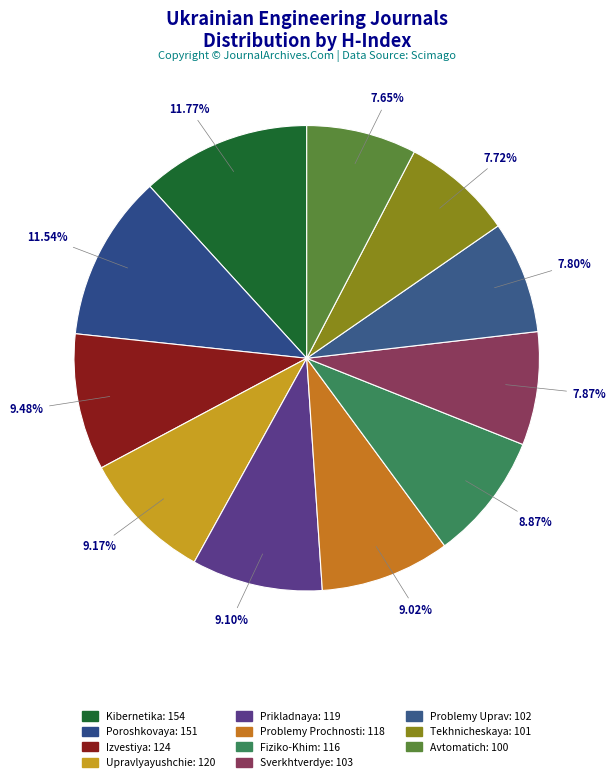

Does any single category account for the majority?

No